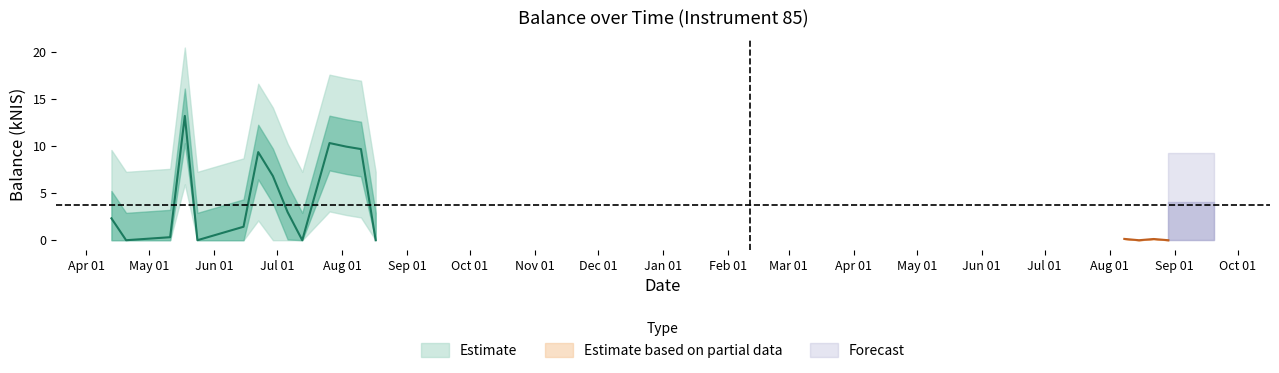

Does the chart have visible grid lines?

No